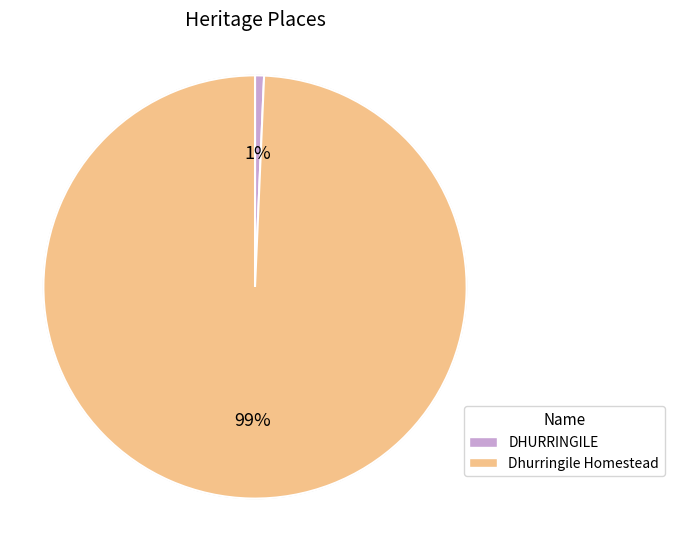

Do Dhurringile Homestead and DHURRINGILE together represent more than half of the pie?

Yes